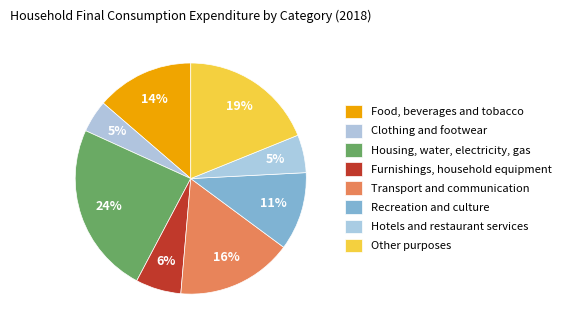

How many segments does this pie chart have?

8